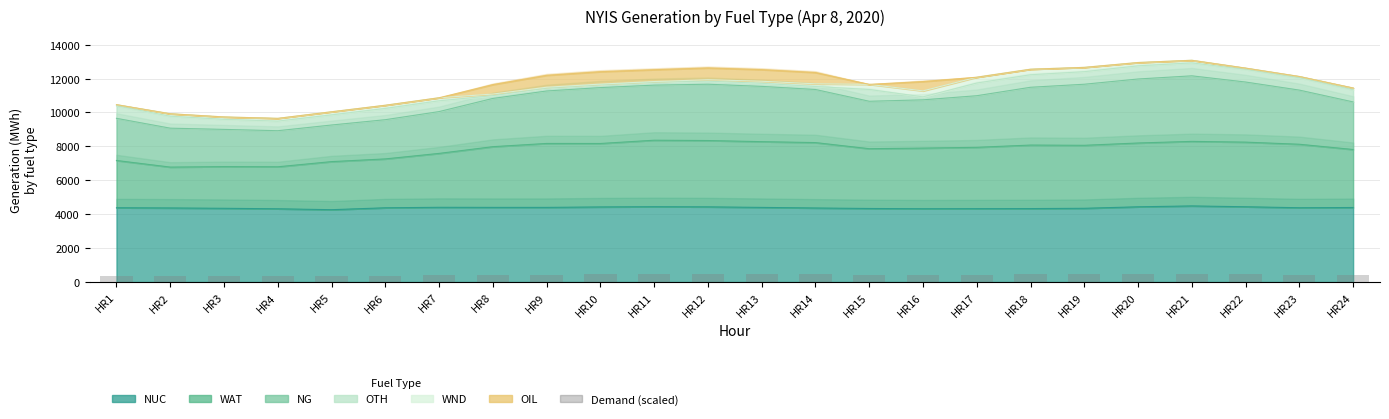

Between HR24 and HR20, which is larger?

HR20